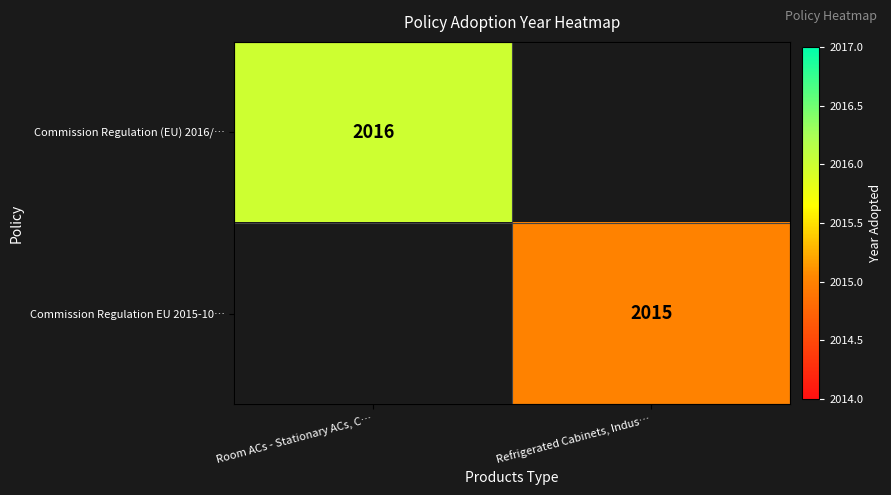

The value of Commission Regulation (EU) 2016/… at Room ACs - Stationary ACs, C… is 1362. True or false?

False